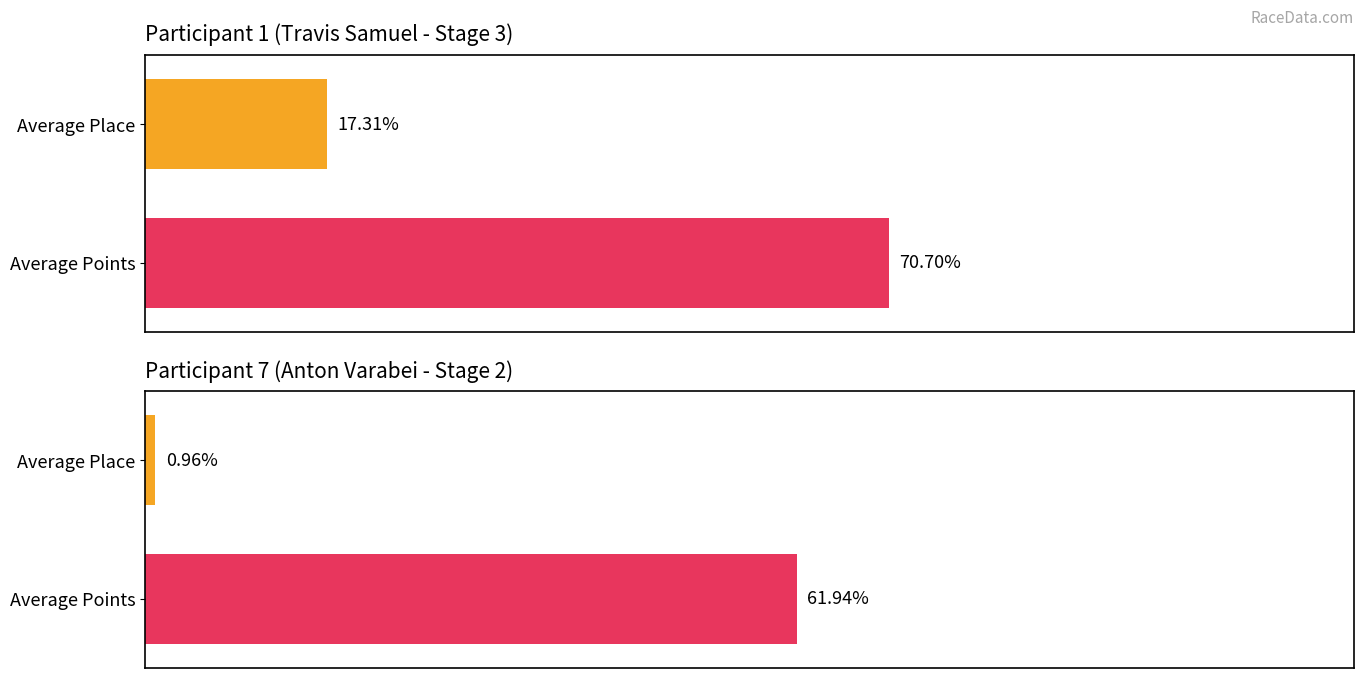

What is the smallest value displayed?

1.0